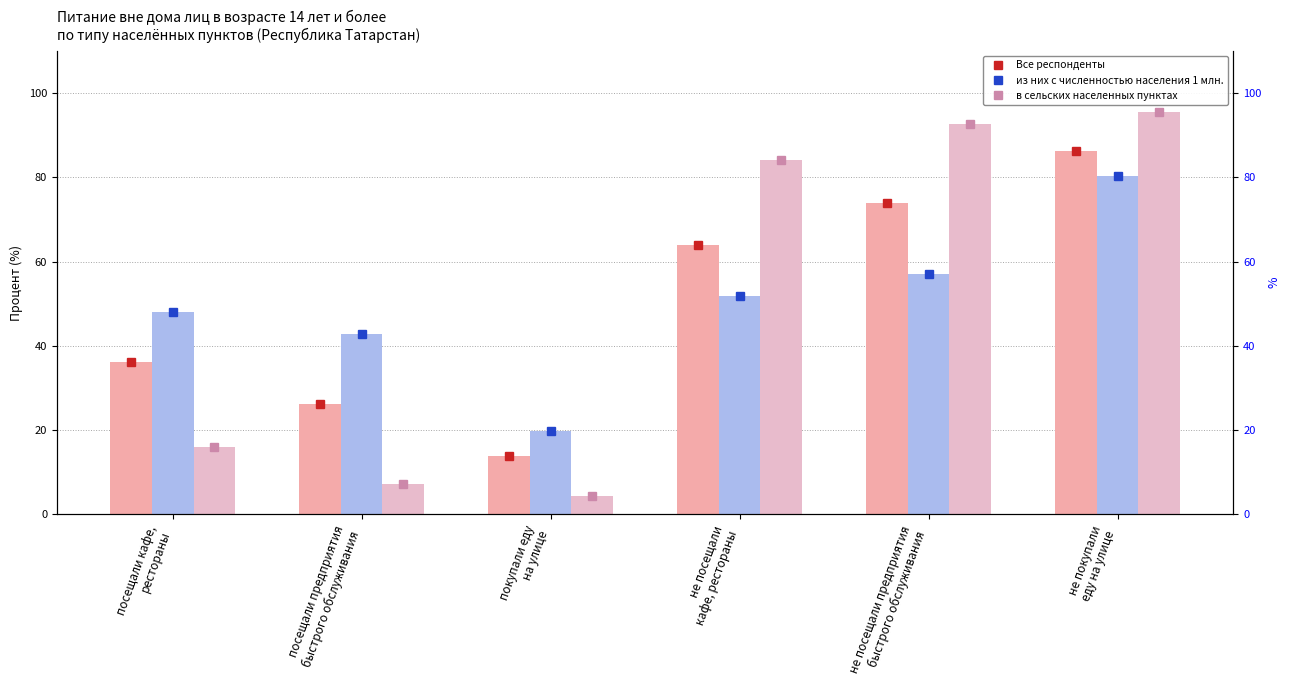

Which series has the largest range (max minus min)?

в сельских населенных пунктах